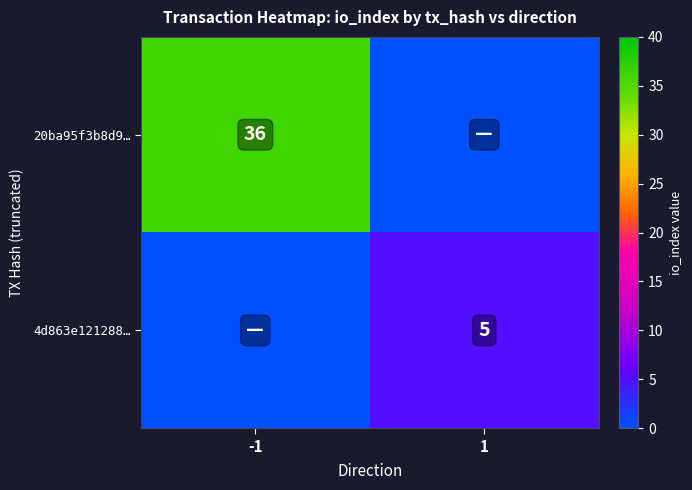

How many data points does each series have?

2